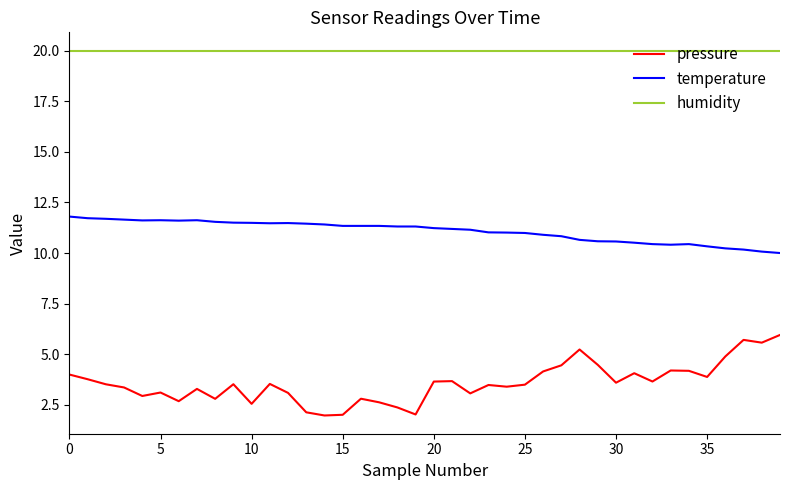

Which series has the largest range (max minus min)?

pressure